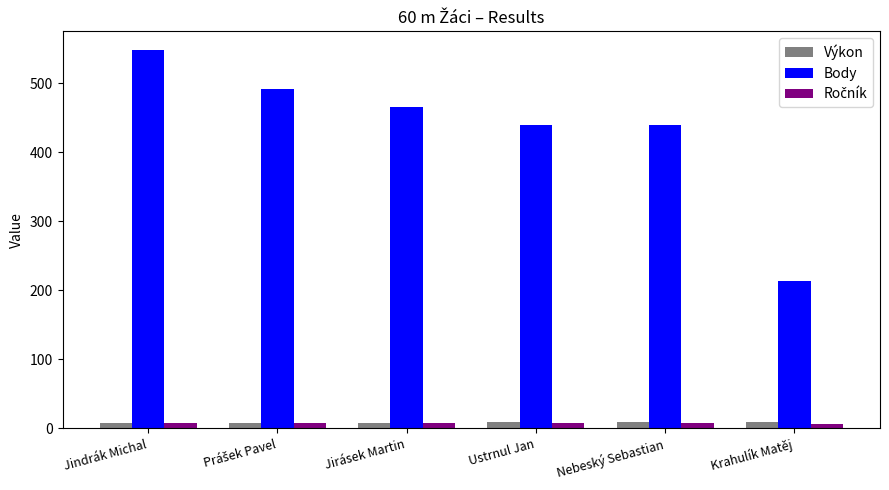

At which label does Body reach its peak?

Jindrák Michal